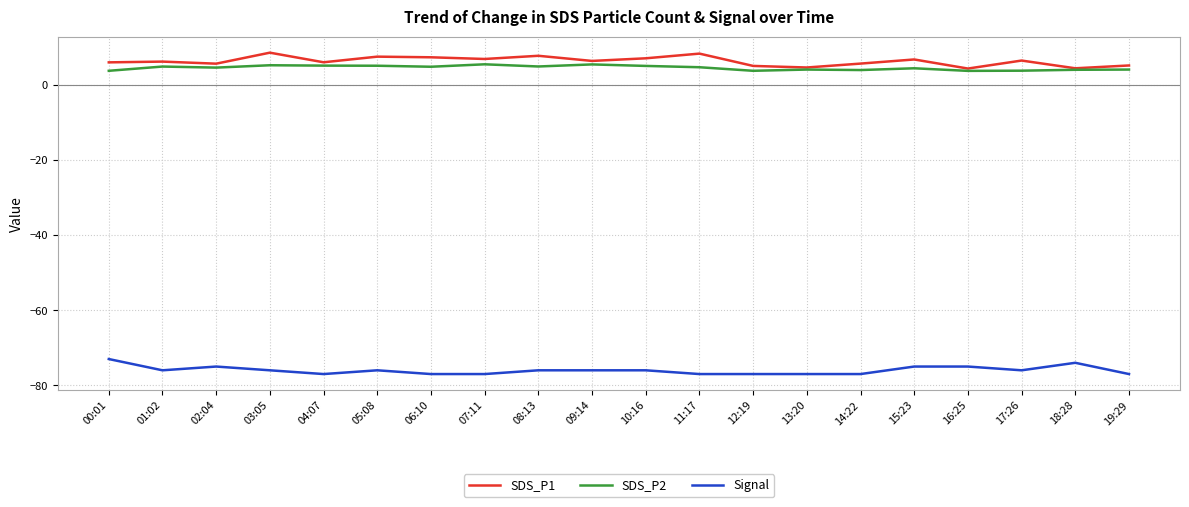

What is the minimum value shown in the chart?

-77.0